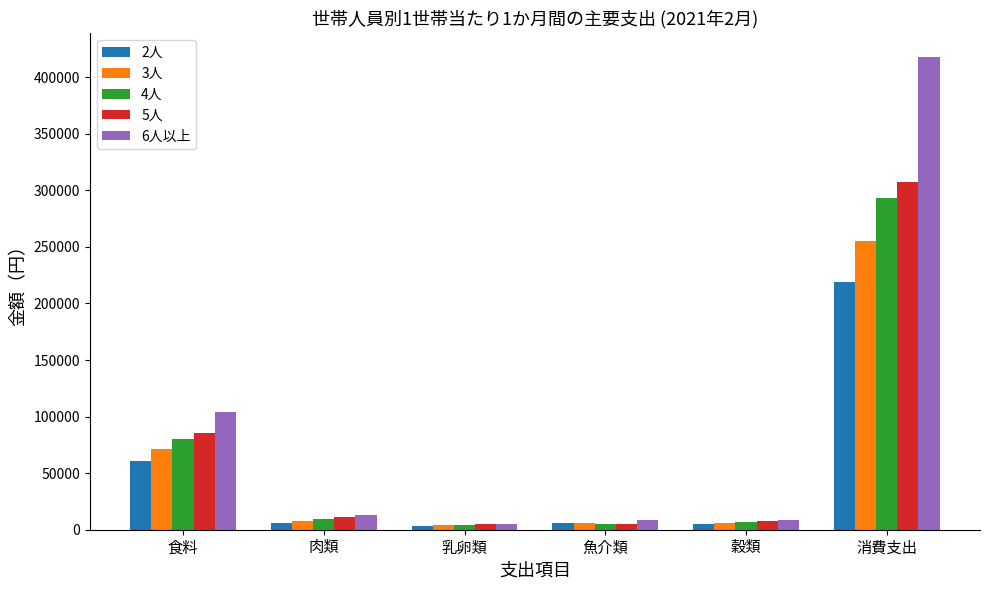

How many categories are shown in the chart?

6